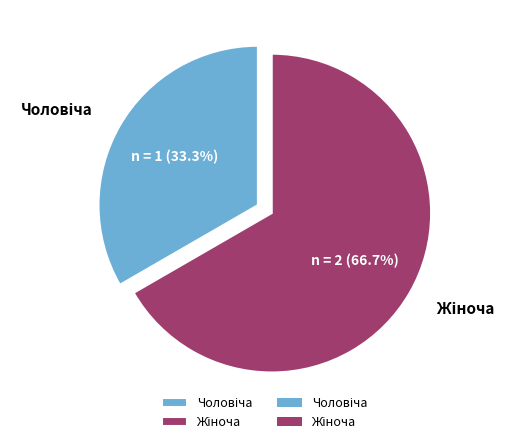

Is there a majority slice in this chart?

Yes